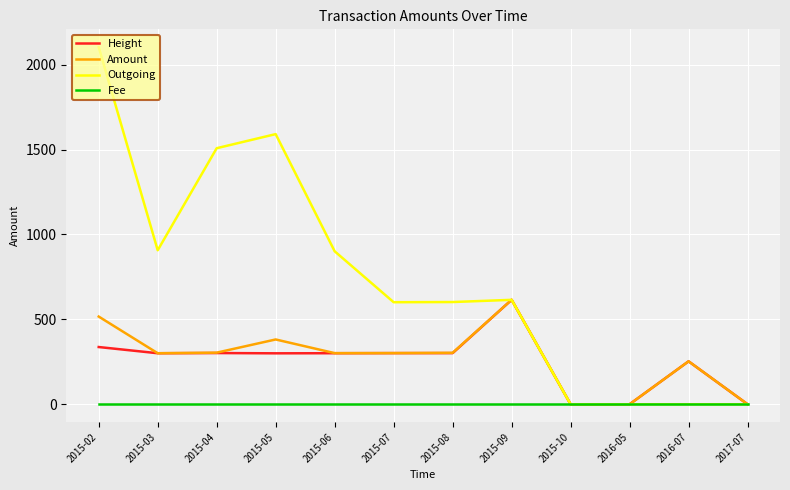

The value of Height at 2016-05 is 0.0. True or false?

True